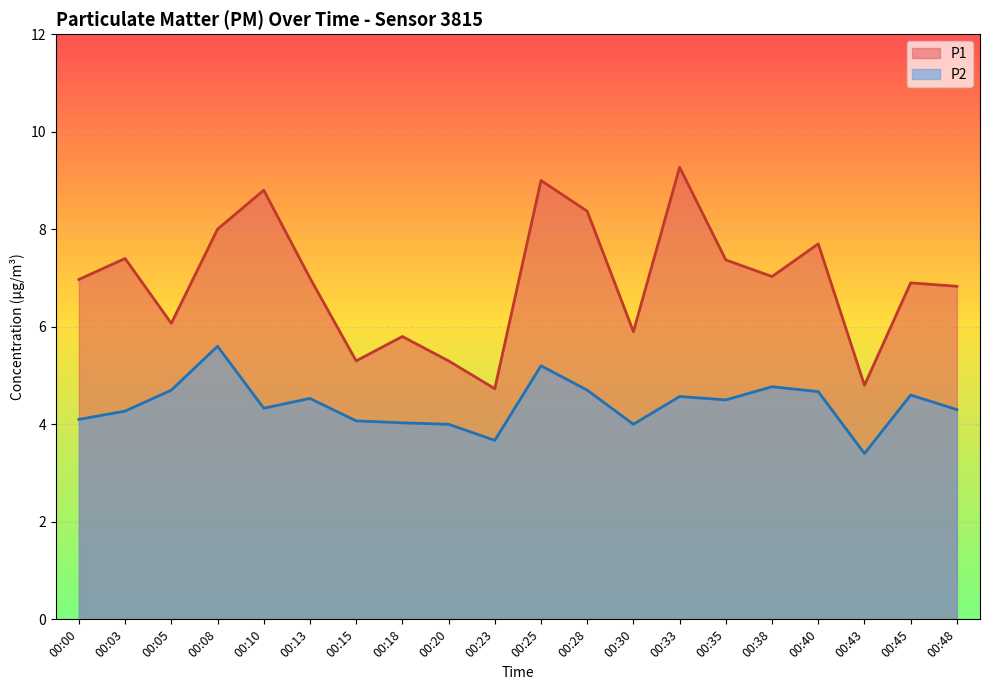

True or false: P2 and P1 cross at least once.

False